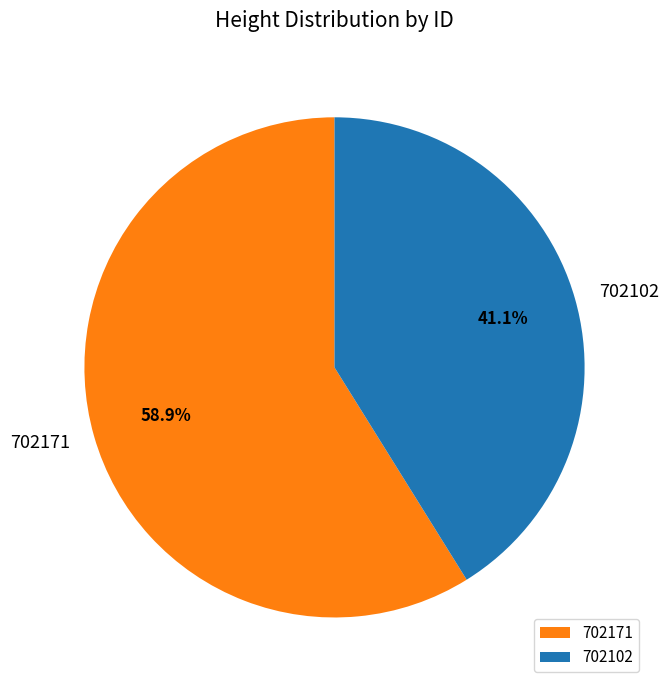

What is the smallest slice in the pie chart?

702102